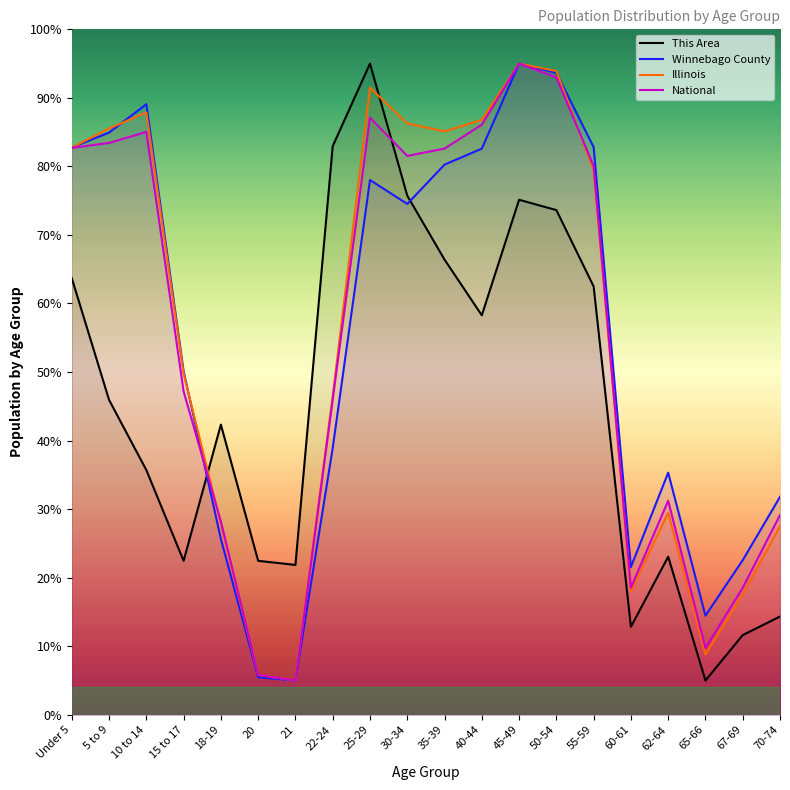

Rank the series by their maximum value, from highest to lowest.

This Area, Winnebago County, Illinois, National